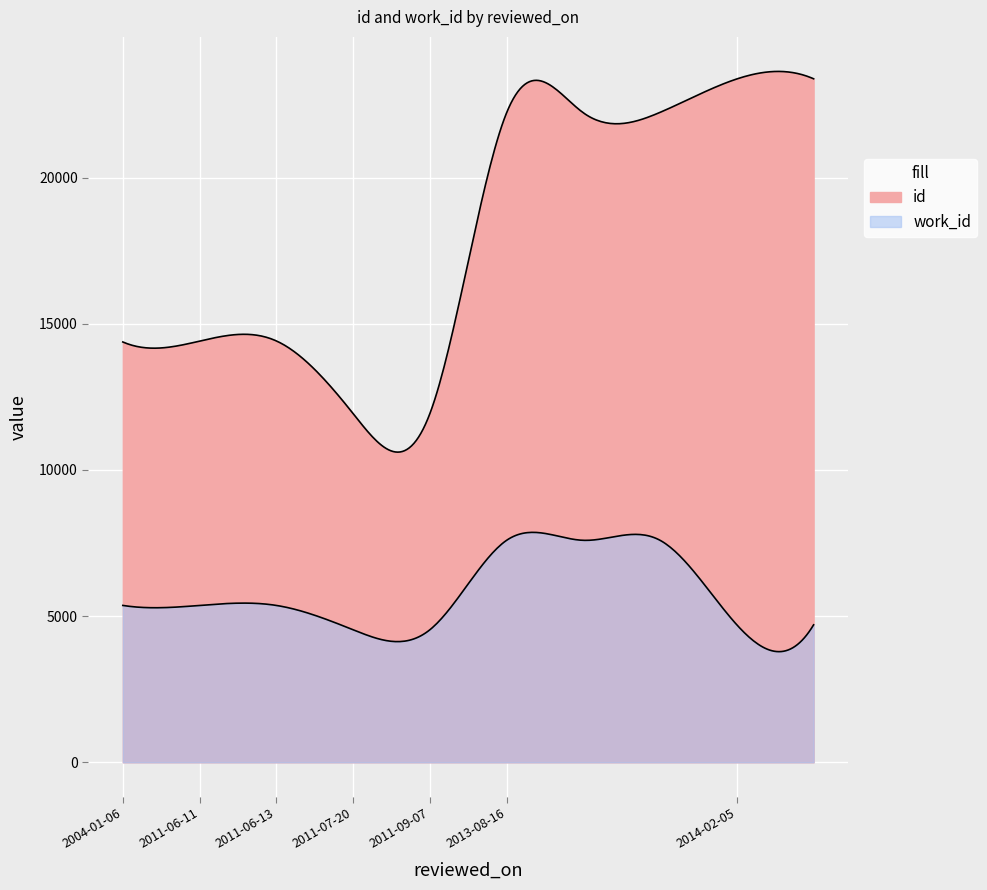

Between 2013-08-16 and 2014-02-05, which is larger?

2014-02-05